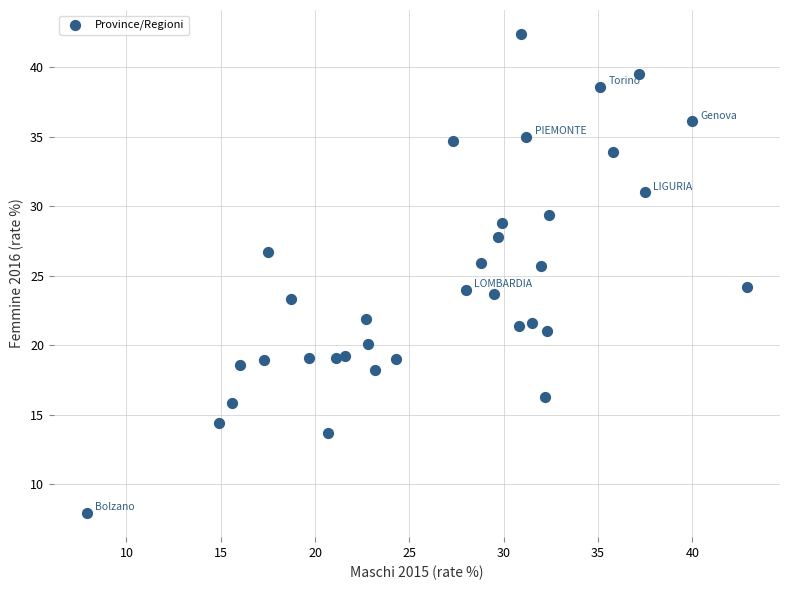

What is the range of X values (max minus min)?

35.0